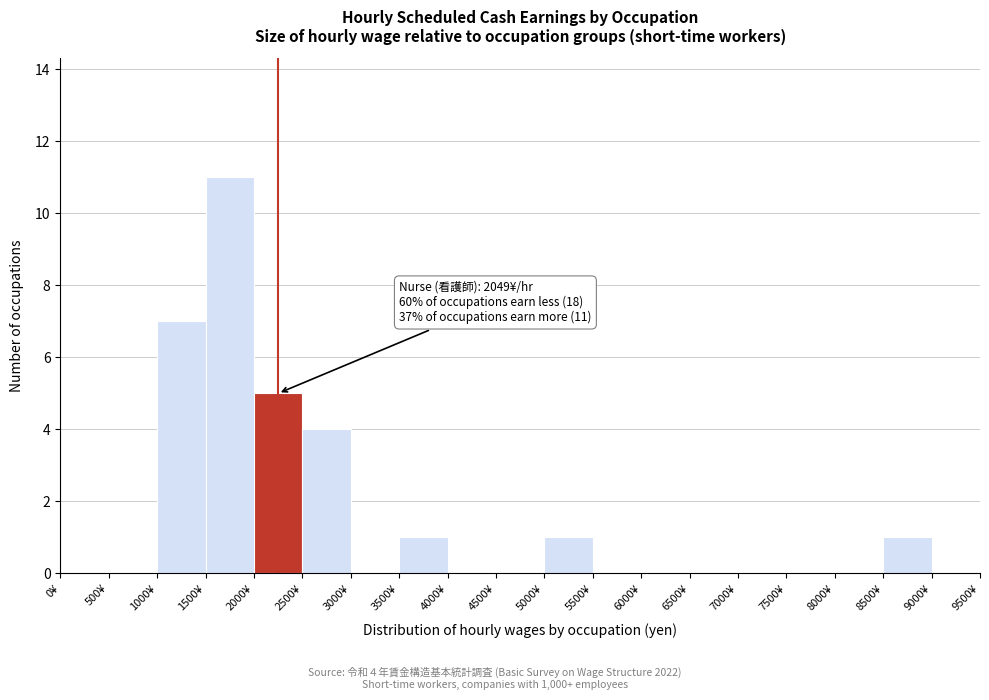

Which range on the x-axis has the tallest bar?

1500 to 2000